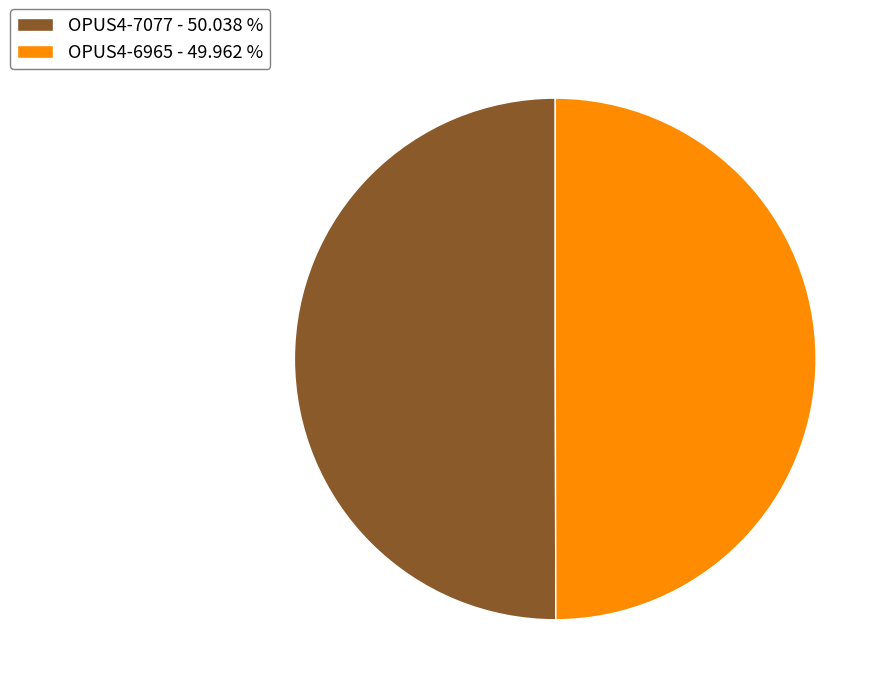

Do OPUS4-7077 - 50.038 % and OPUS4-6965 - 49.962 % together represent more than half of the pie?

Yes